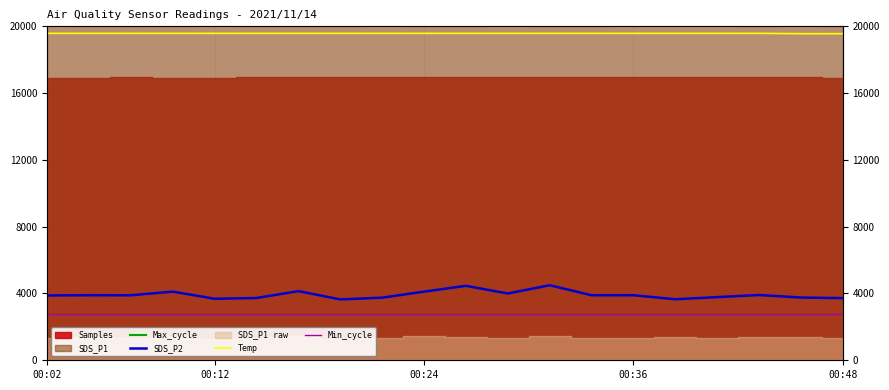

What is the lowest value of the Max_cycle series?

20019.0